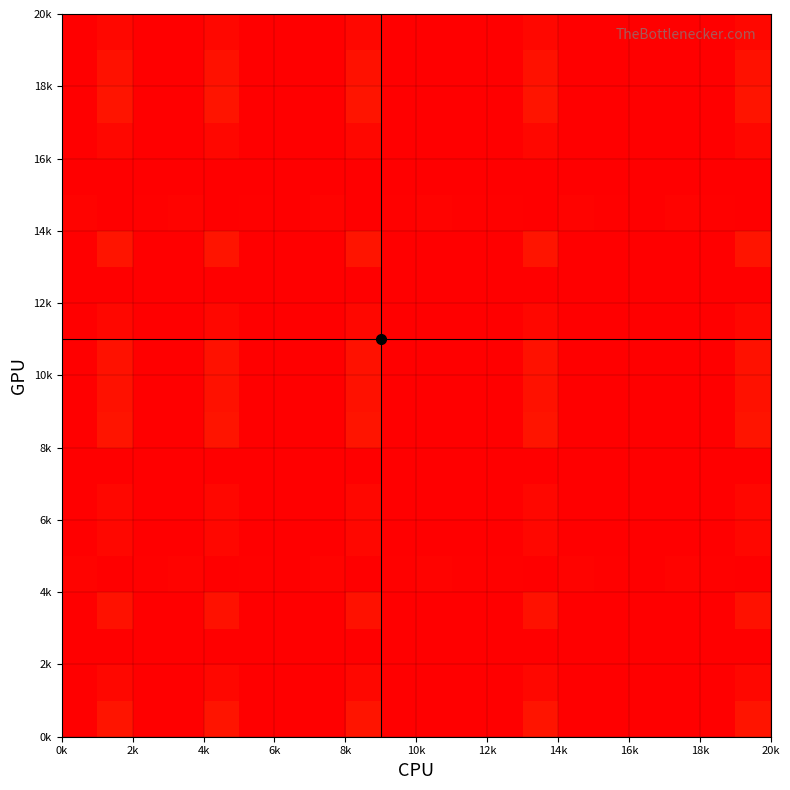

How many distinct data groups are displayed?

20